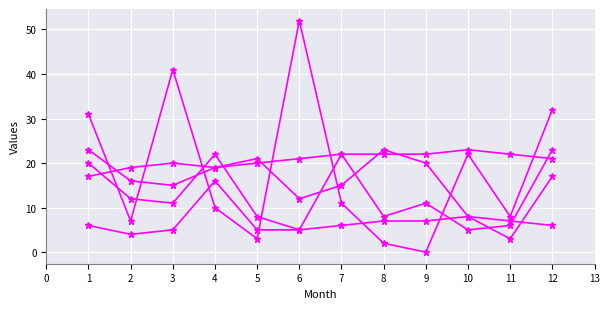

Is this an area chart (filled region under the line)?

No